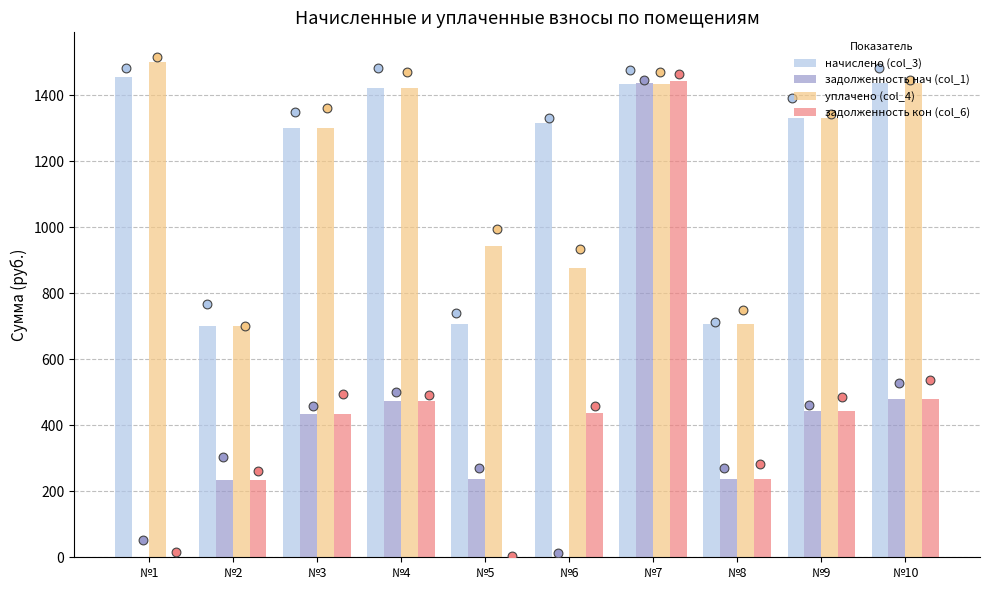

What is the total value across all series at №10?

3833.0